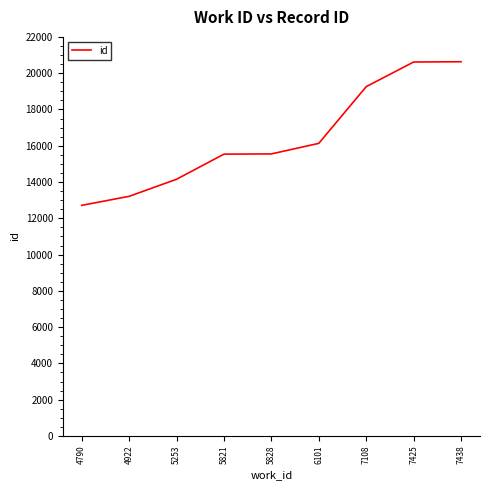

What is the difference between the maximum and minimum values?

7917